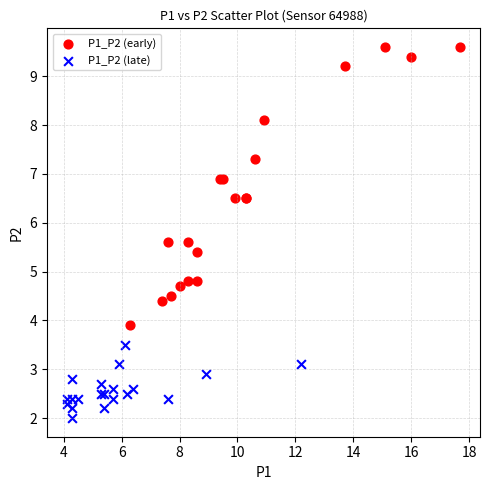

Which series contains the lowest Y value?

P1_P2 (late)